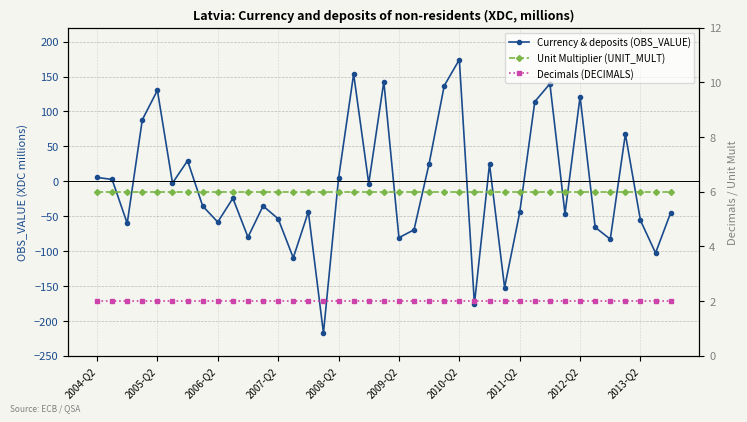

How many positive values does the Currency & deposits (OBS_VALUE) series have?

16